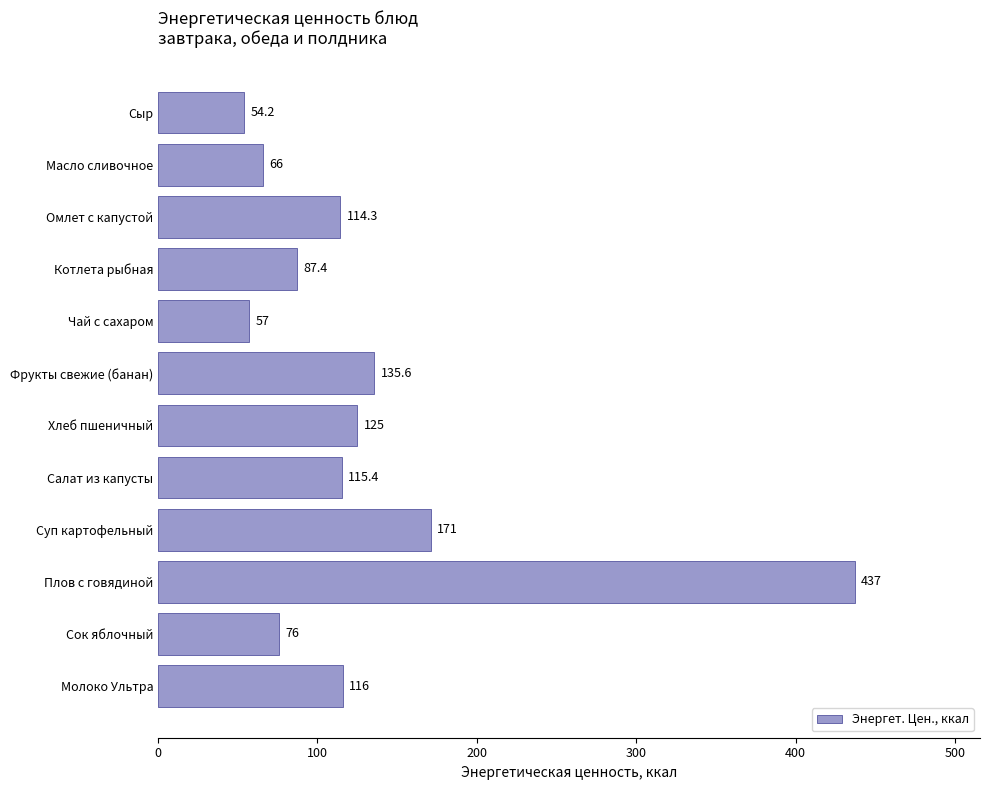

Are the bars grouped side by side (vs. stacked)?

No